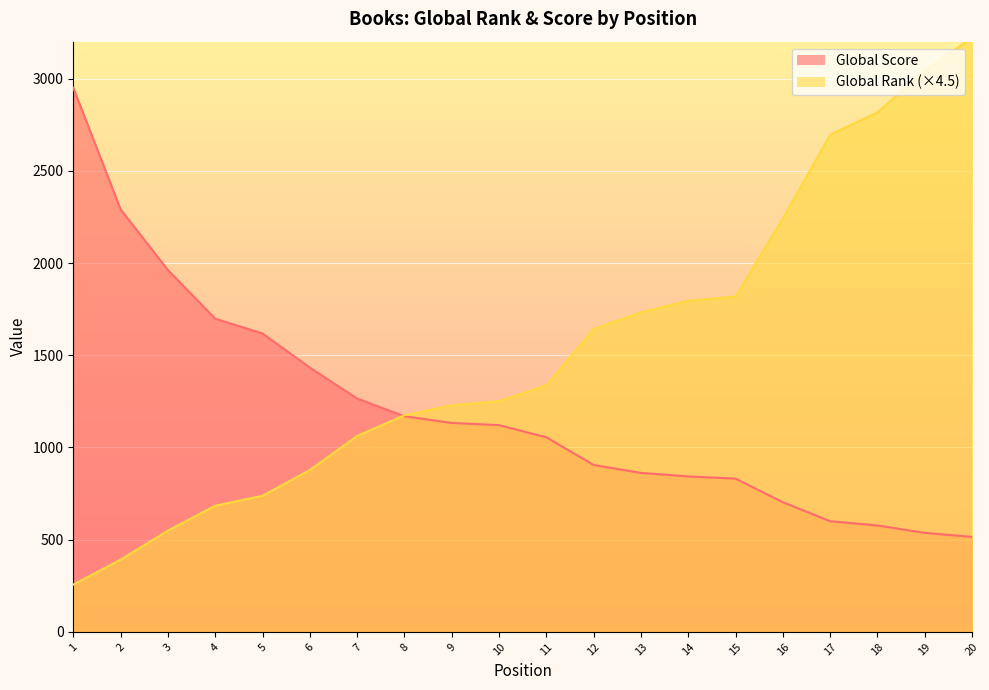

The Global Rank series shows 2241.0 at 16. True or false?

True